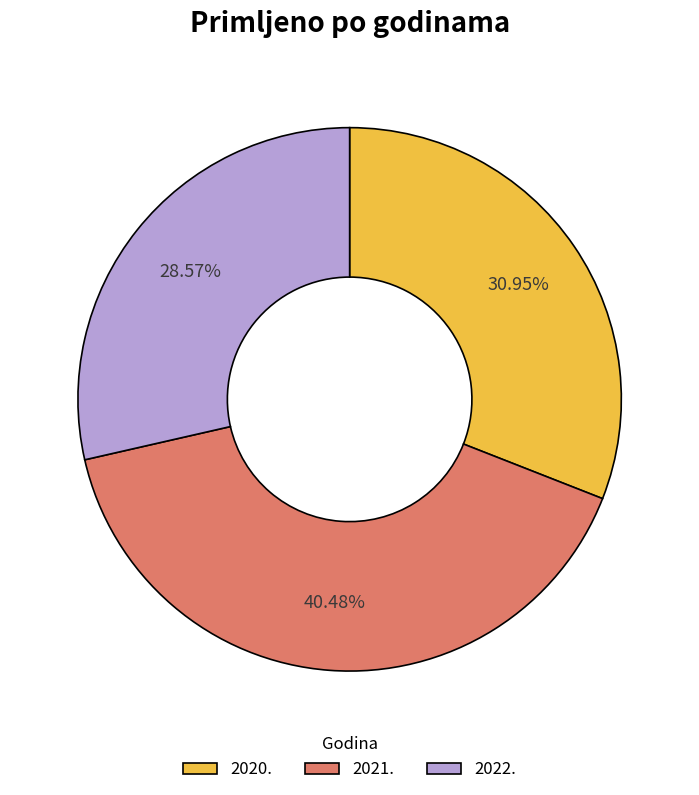

What percentage is NOT represented by 2020.?

69.0%